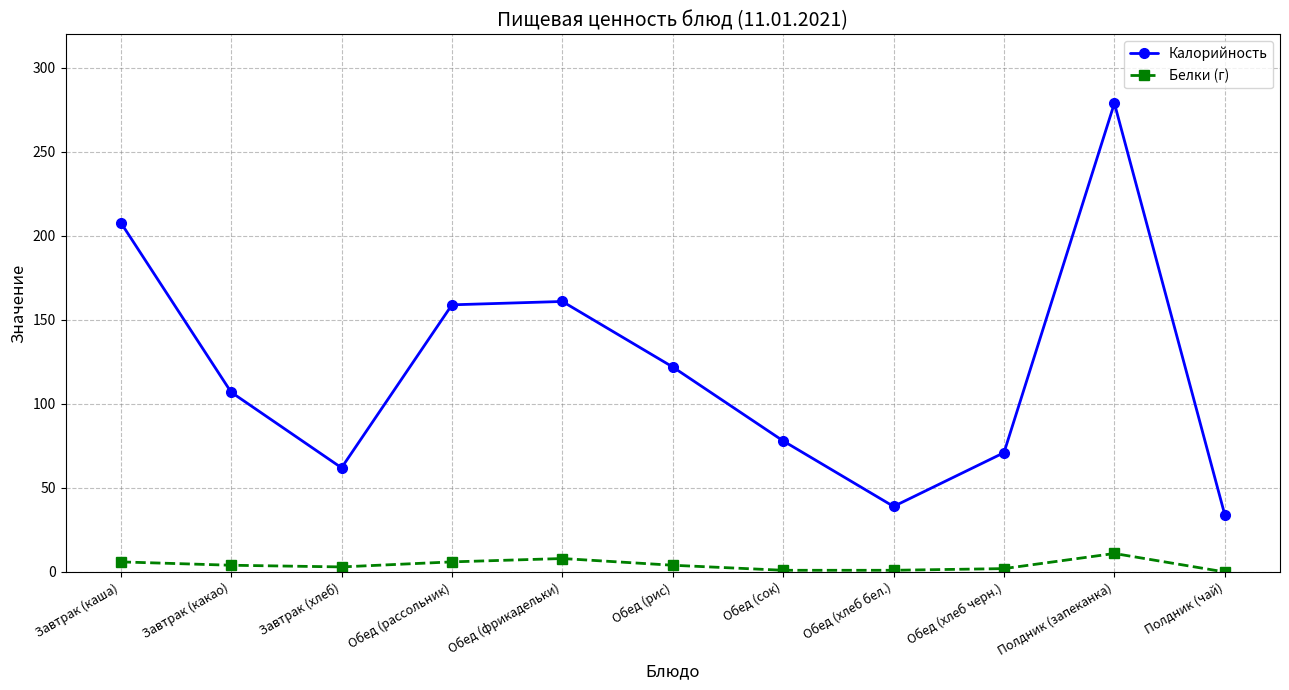

What is the approximate value of Белки (г) at Обед (фрикадельки)?

8